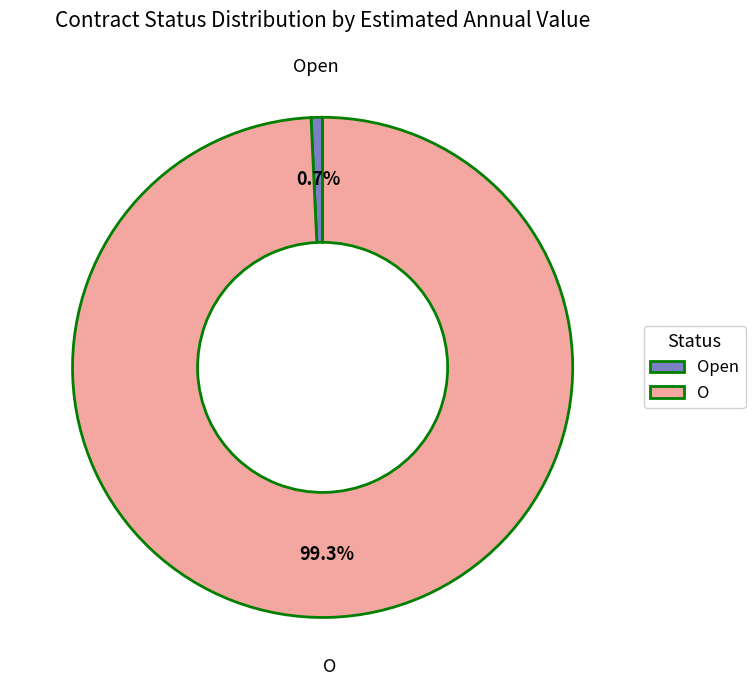

Which slice is the smallest?

Open